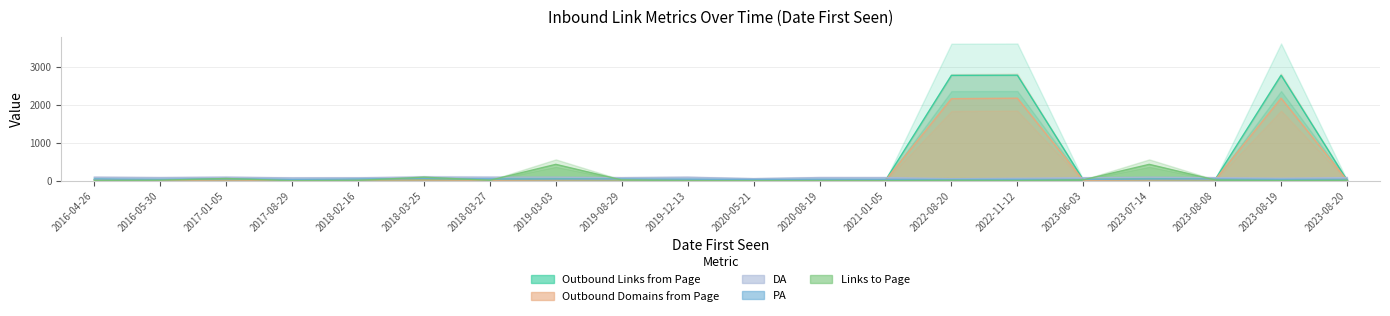

At which category does the chart reach its peak across all series?

2022-11-12